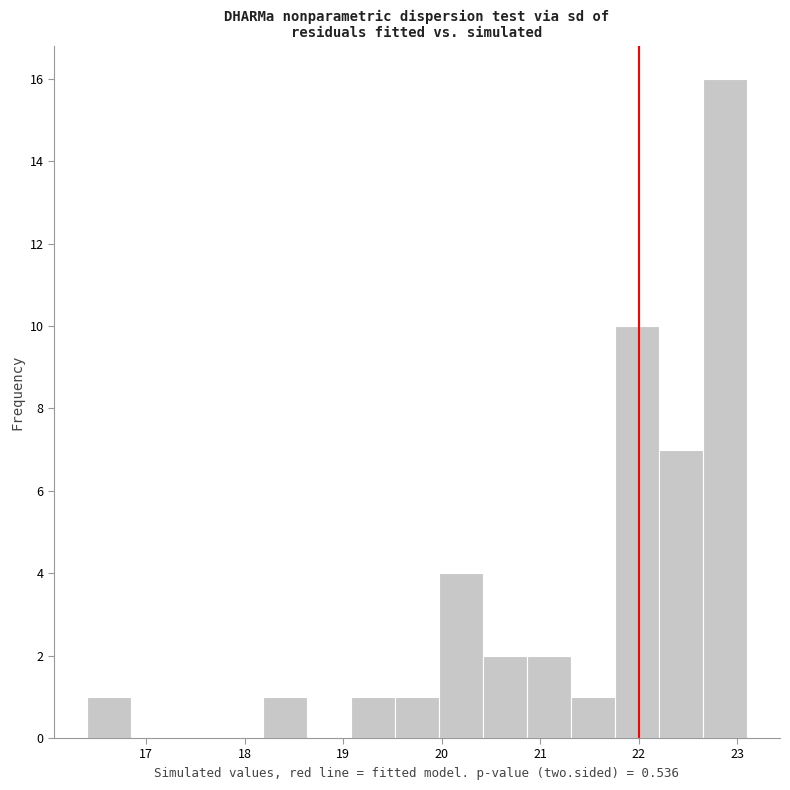

Over which range of the x-axis is the bar tallest?

22.7 to 23.1